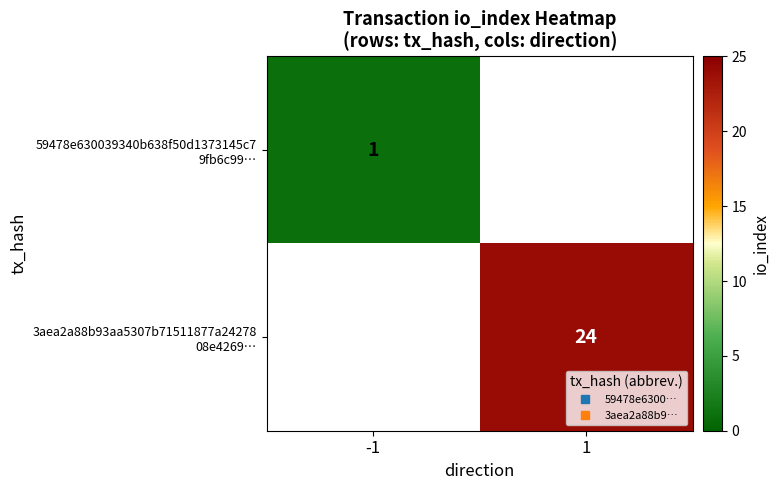

Read the 3aea2a88b93aa5307b71511877a24278 08e4269… value at 1.

24.0